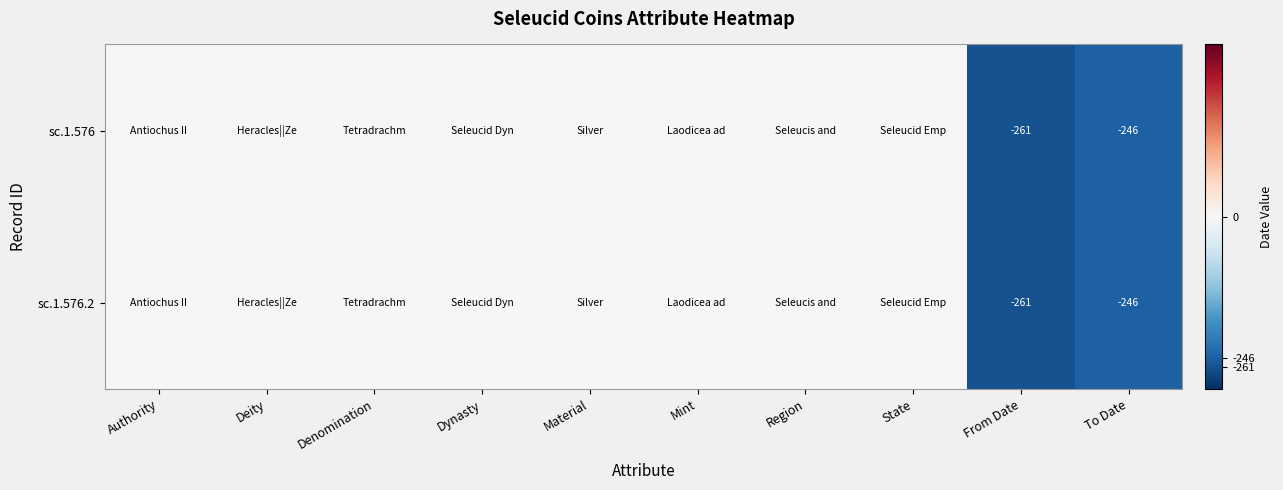

What is the minimum value shown in the chart?

-261